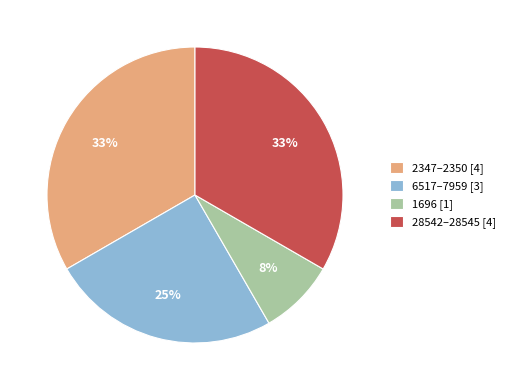

Which slice is the smallest?

1696 [1]